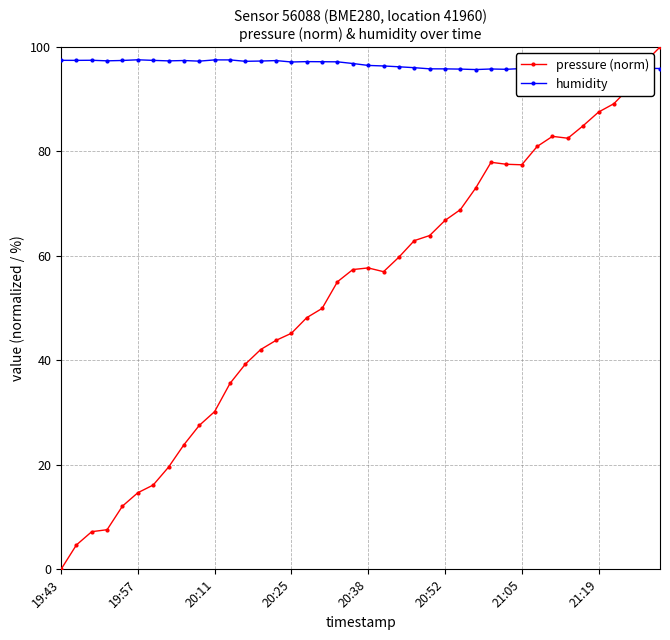

What is the value of the humidity point at the 20th from the left?

96.8